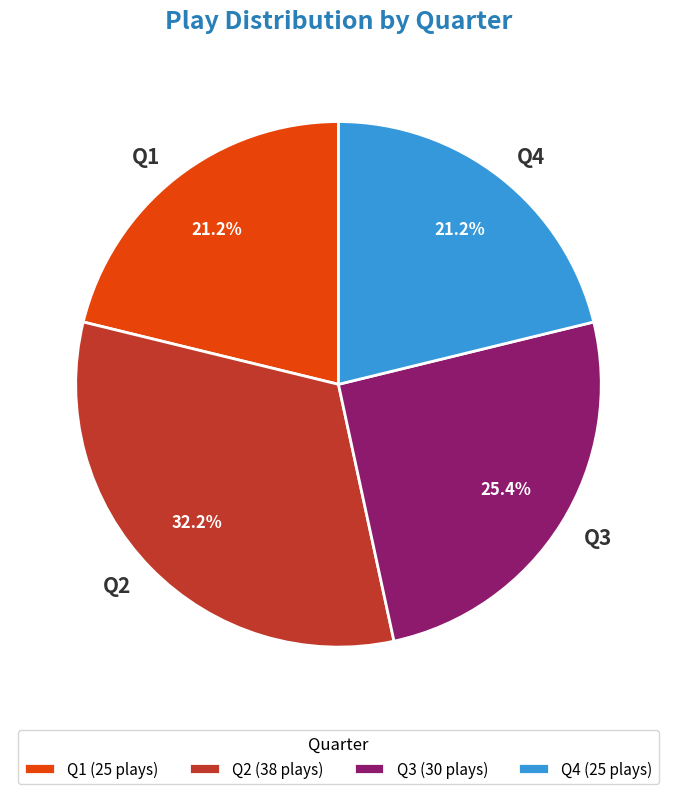

To the nearest percent, what is the average slice percentage?

25%